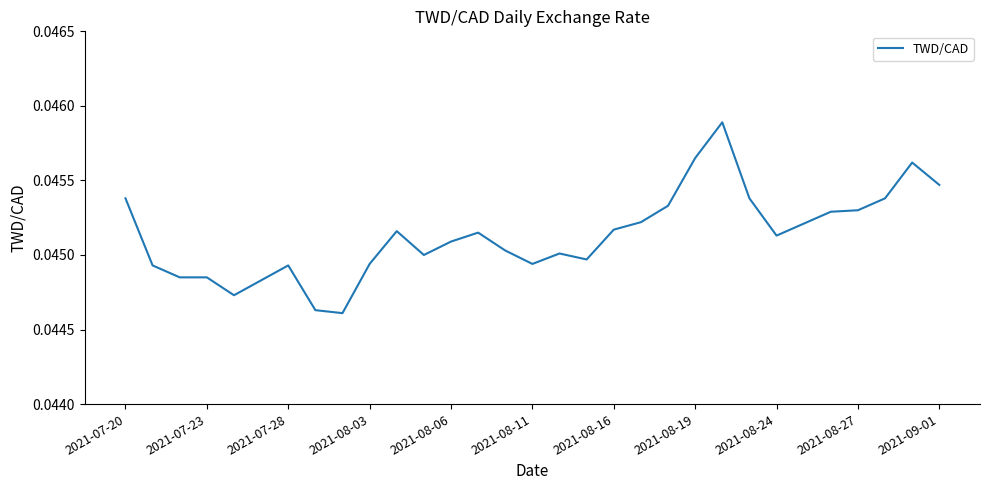

How many lines are shown in the chart?

1